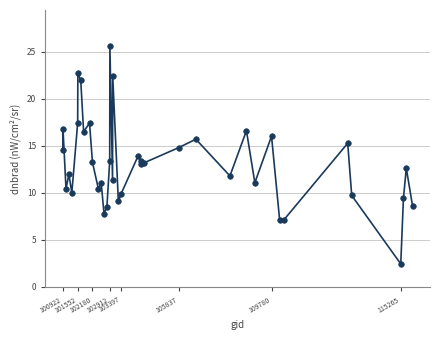

What is the difference between the maximum and minimum values?

23.2